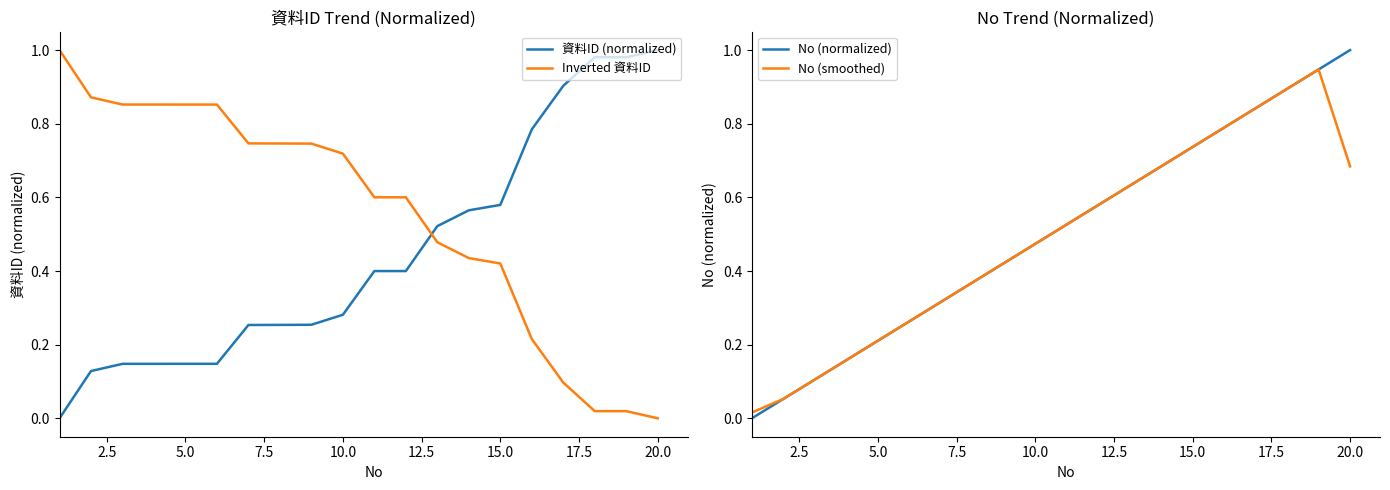

The value of 資料ID (normalized) at 10.0 is 0.1. True or false?

False